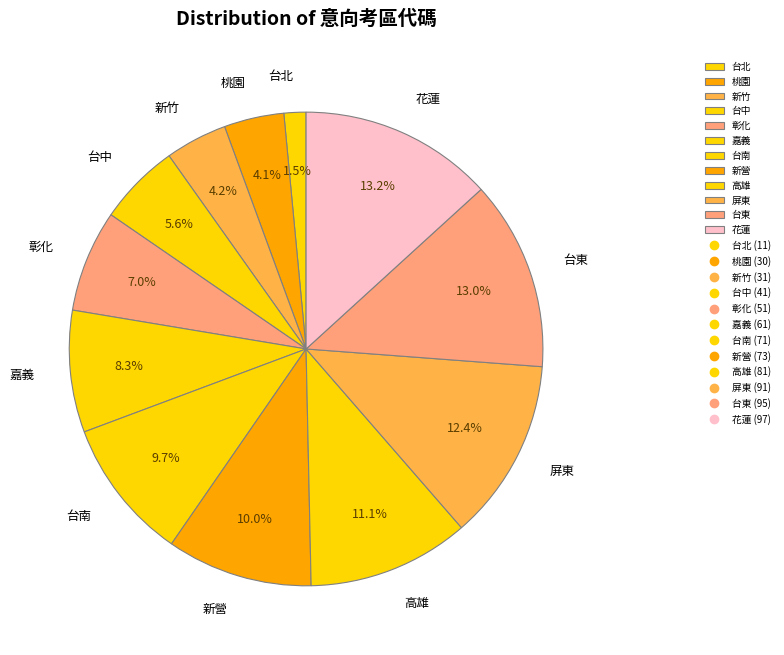

To the nearest percent, what is the average slice percentage?

8%